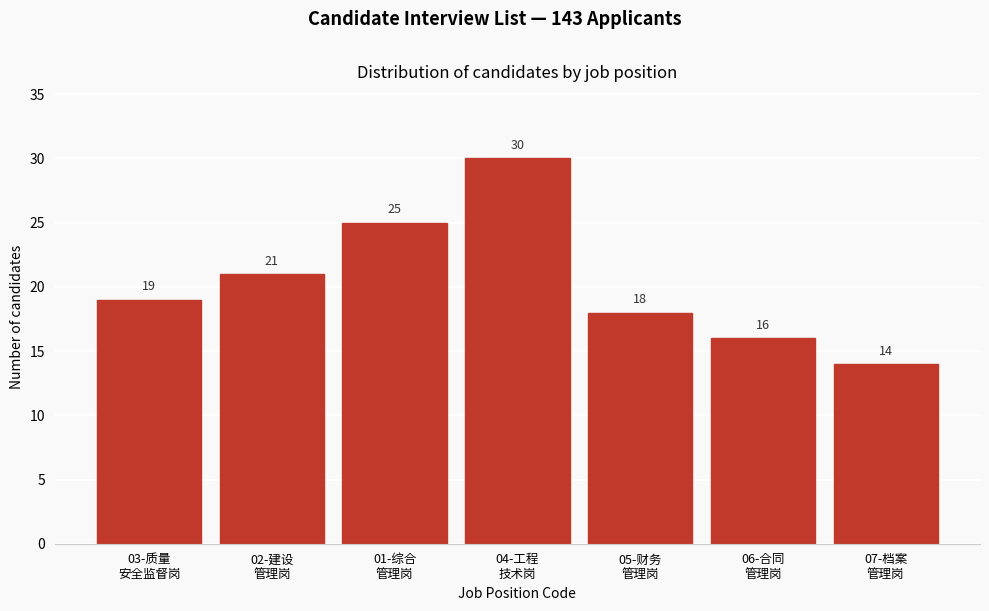

Reading left to right, extract all data points from this chart.

19	21	25	30	18	16	14